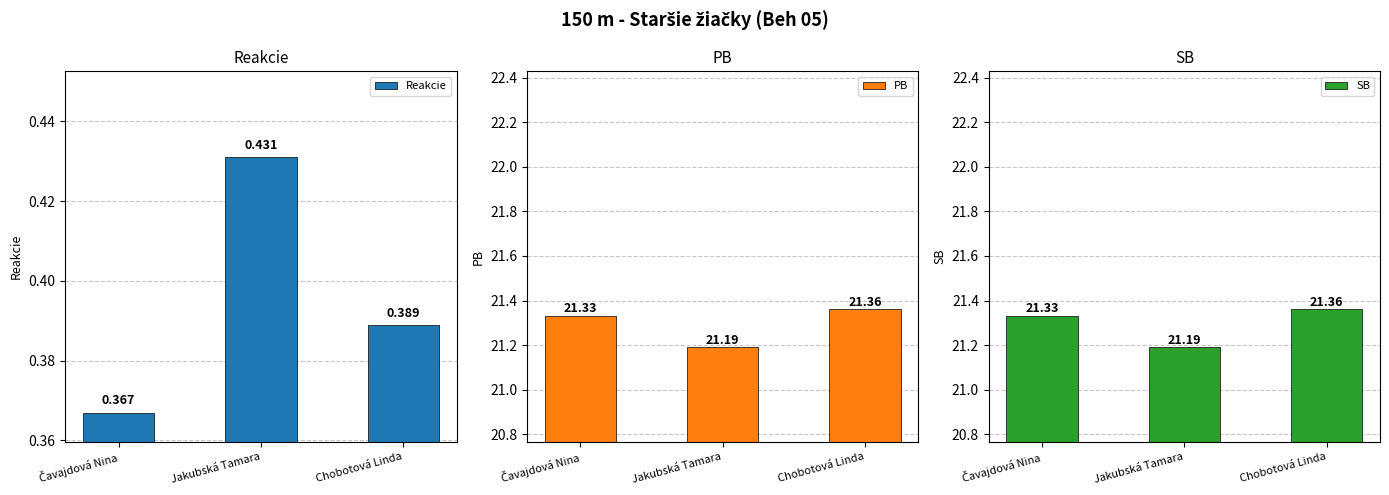

What is the sum of the Reakcie values at Jakubská Tamara and Chobotová Linda?

0.8